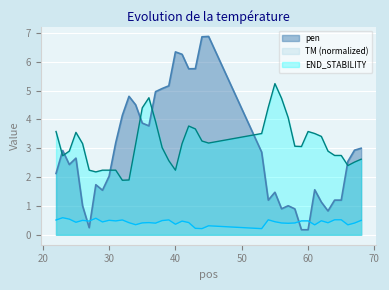

Which label corresponds to the largest value in the chart?

45